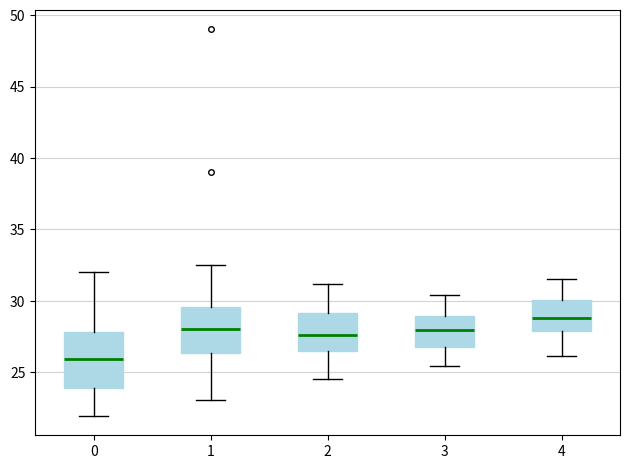

Comparing the boxes themselves (not the whiskers), which one is the tallest?

0